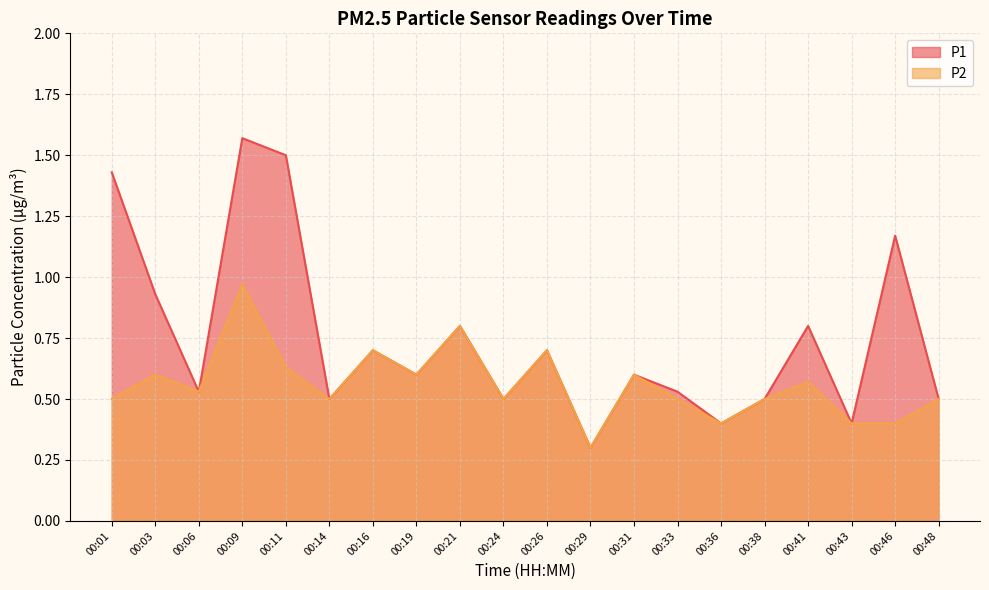

Count the number of categories in the chart.

20